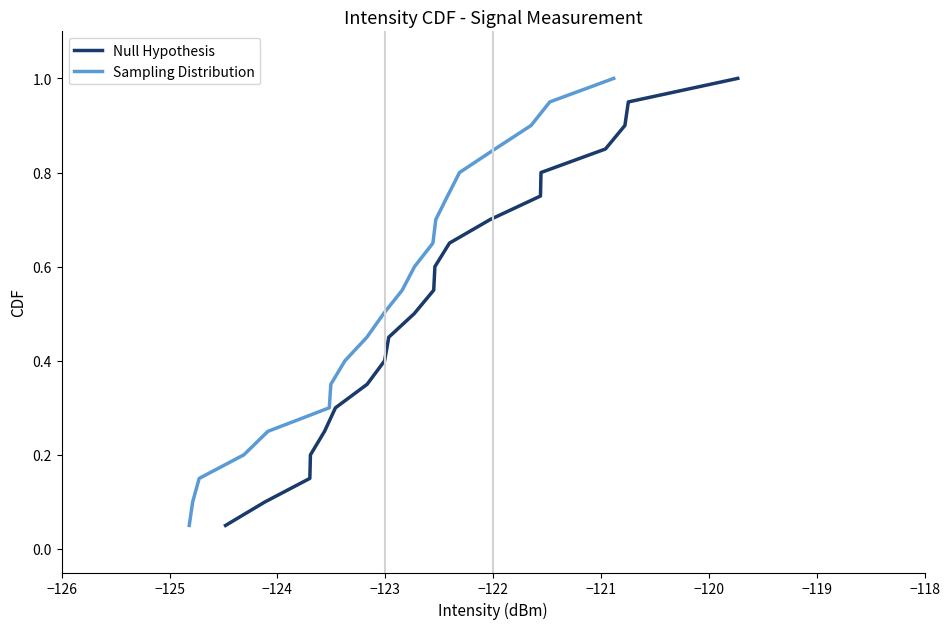

True or false: Null Hypothesis and Sampling Distribution cross at least once.

False